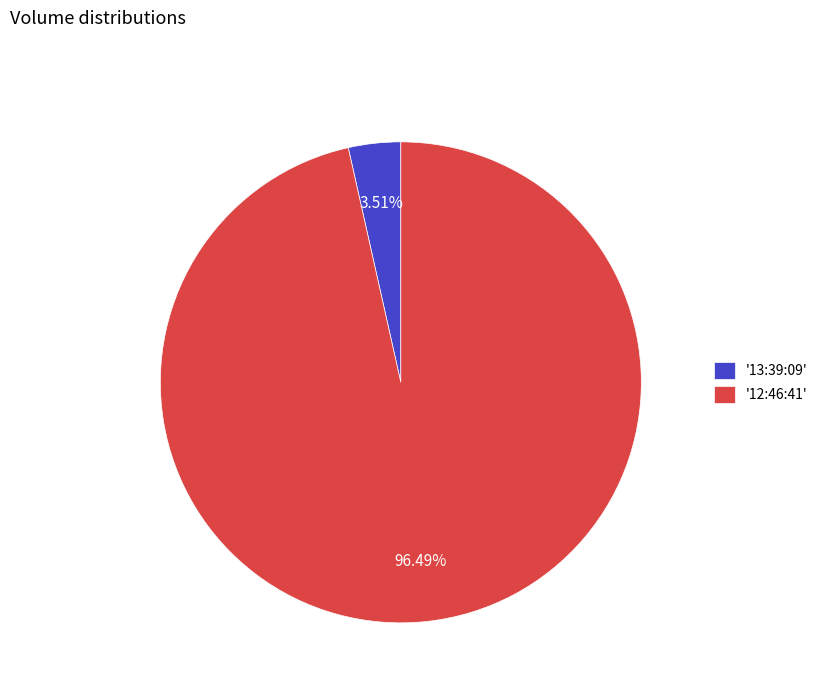

Which has a higher value, '12:46:41' or '13:39:09'?

'12:46:41'